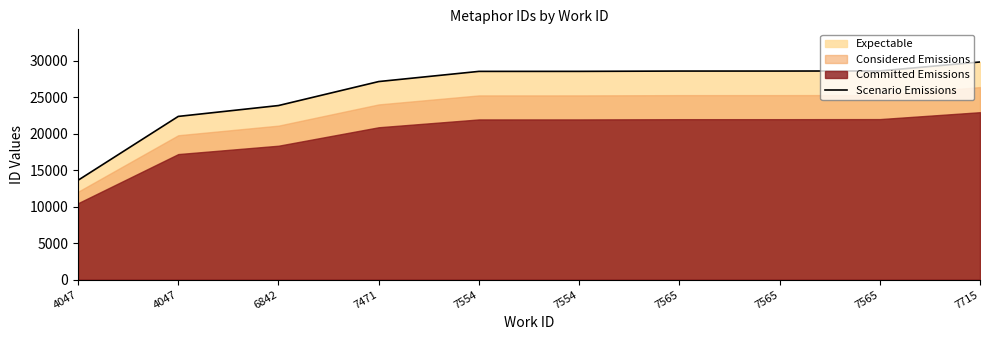

Rank the categories by value from highest to lowest.

7715, 7565, 7565, 7565, 7554, 7554, 7471, 6842, 4047, 4047